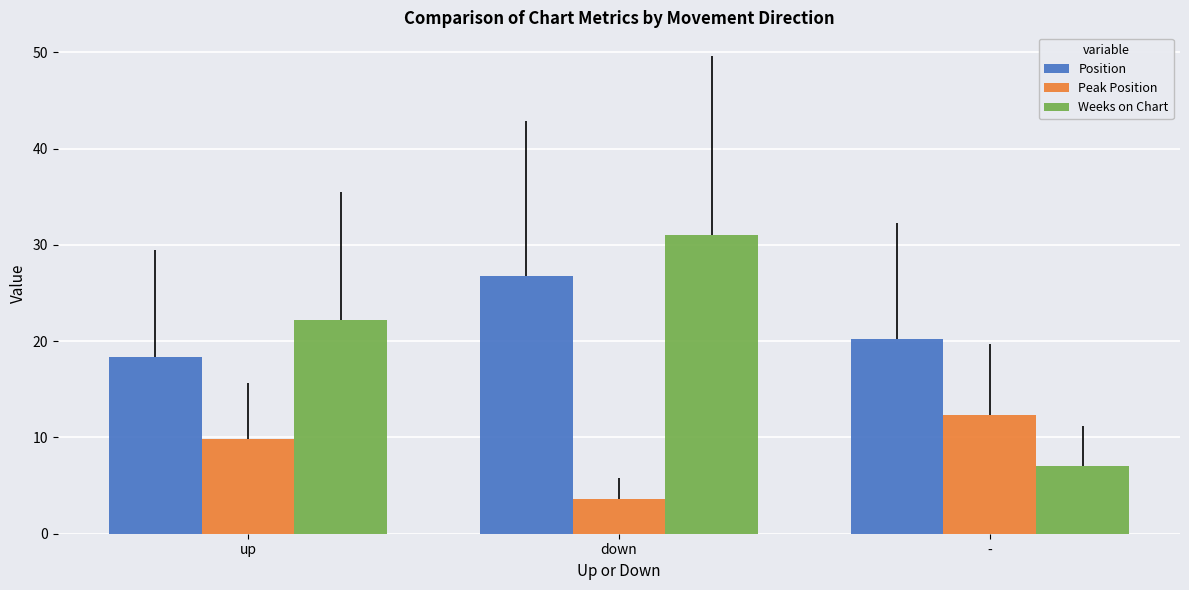

At how many categories does at least one series exceed 6?

3